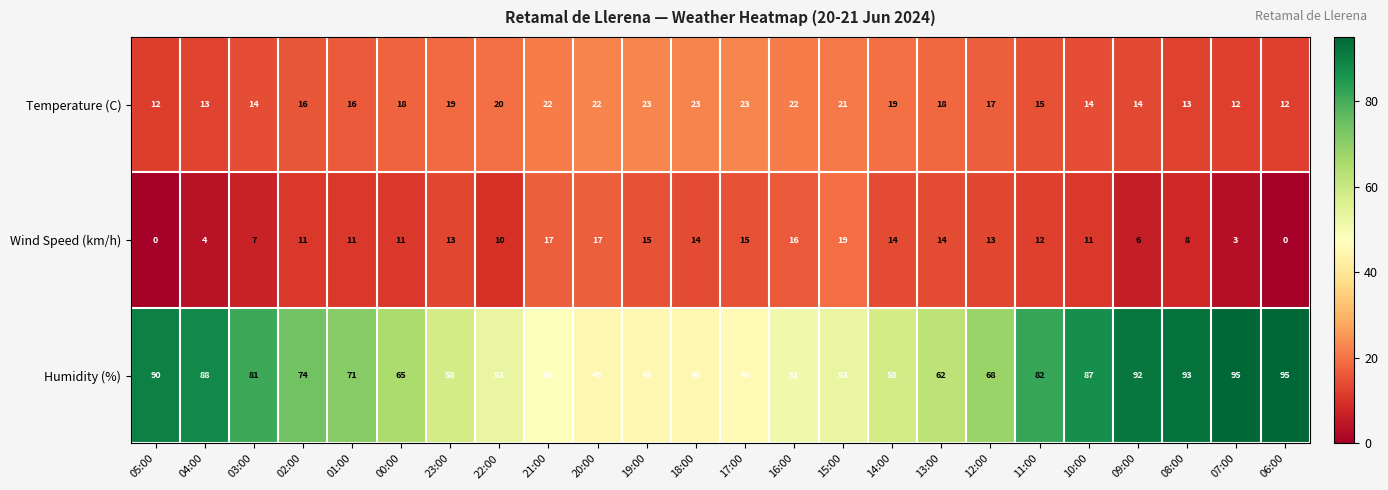

True or false: Temperature (C) has a value of 3 at 05:00.

False